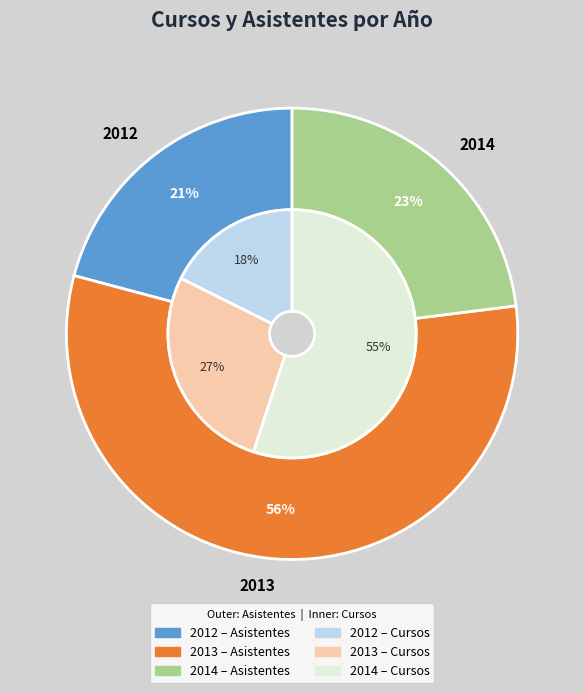

Does 2012 represent more than half of the total?

No